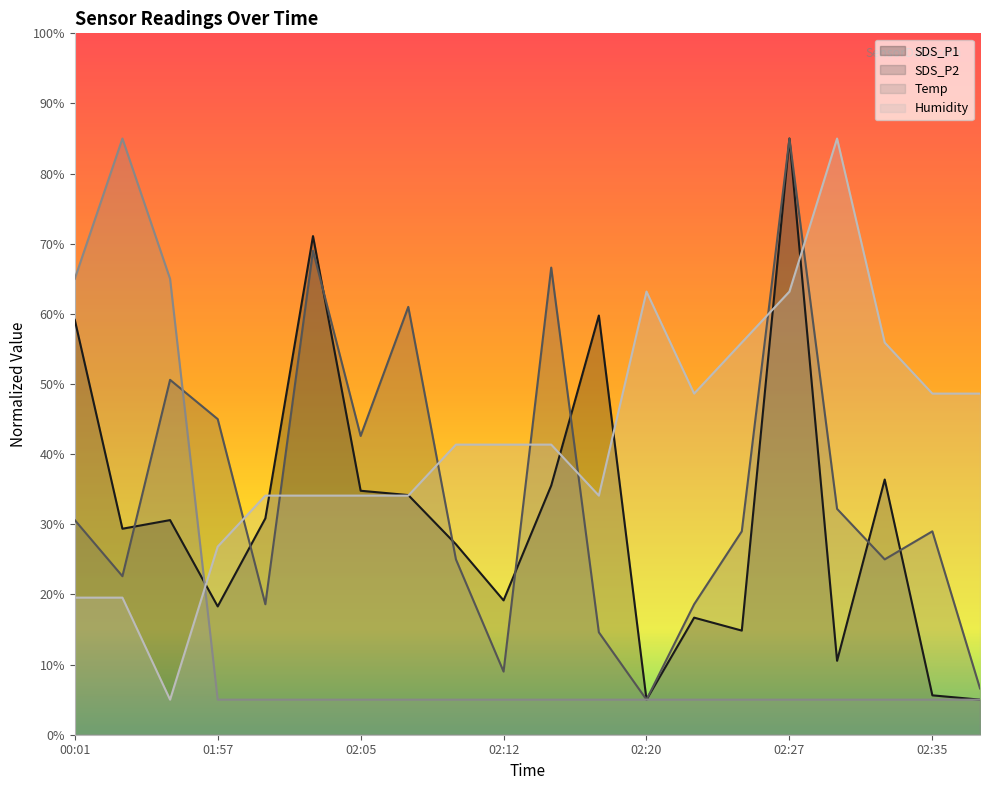

Is the value of Temp at 02:20 greater than the value of SDS_P1 at 02:35?

No